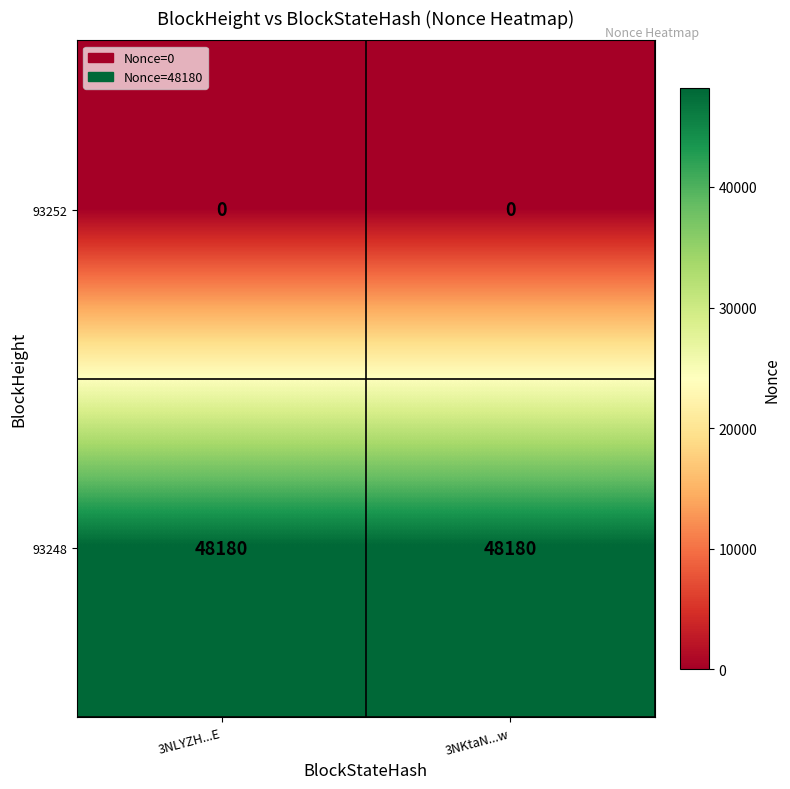

Which series has the largest total across all categories?

93248